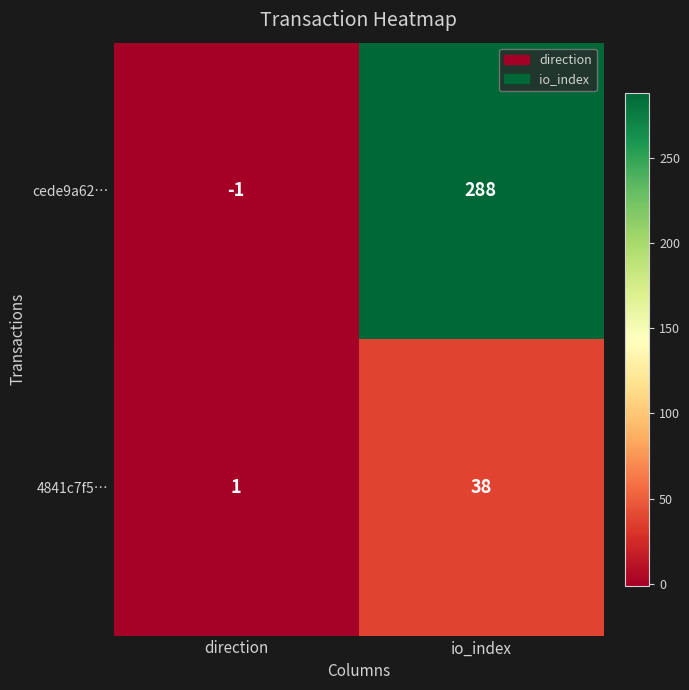

What is the total value across all series at io_index?

326